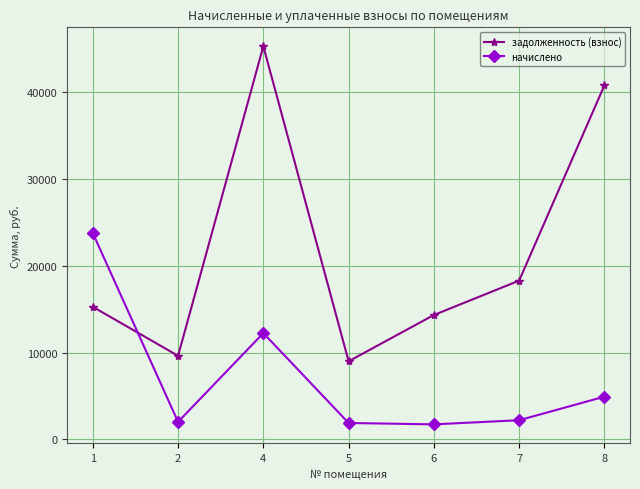

List the series in order of their peak value, lowest first.

начислено, задолженность (взнос)